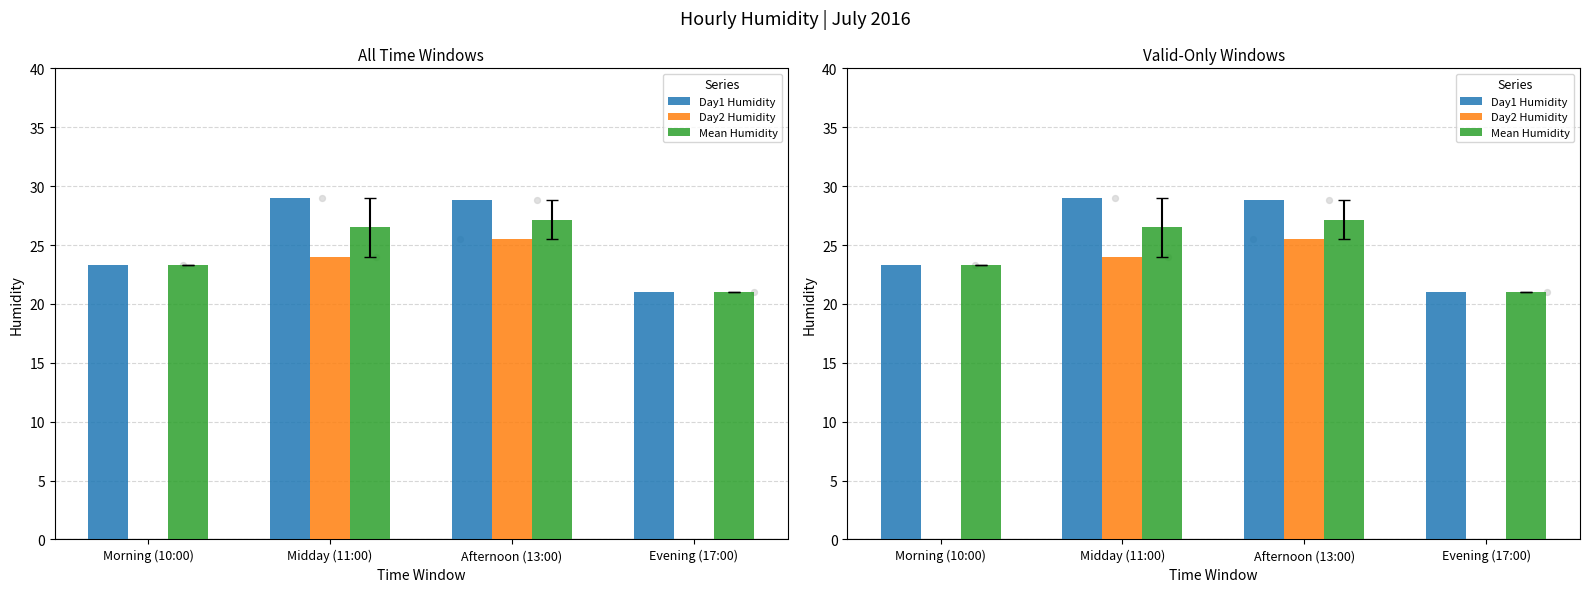

Which series contains the highest Y value?

Day1 Humidity